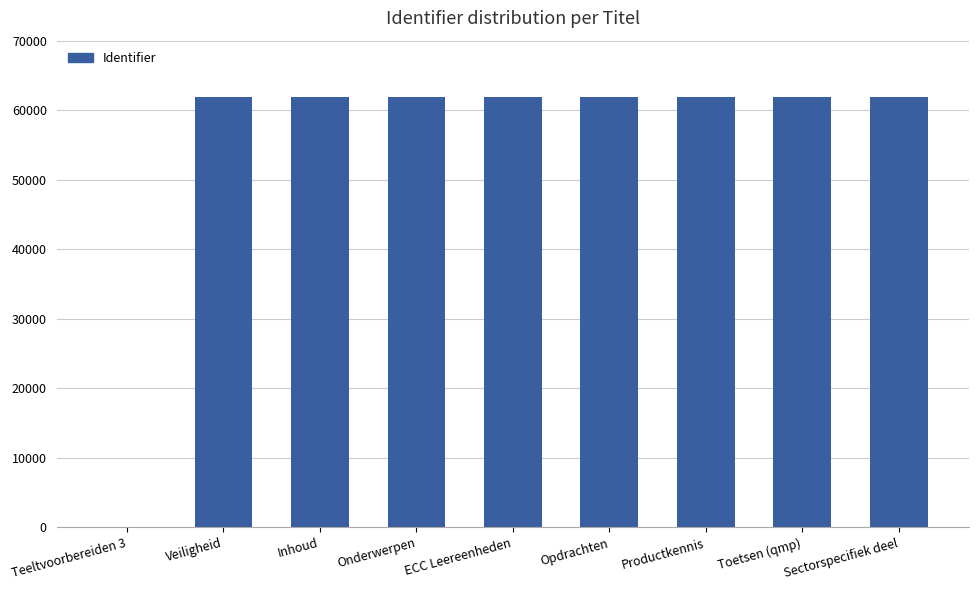

The chart shows a value of 35855 at Toetsen (qmp). True or false?

False